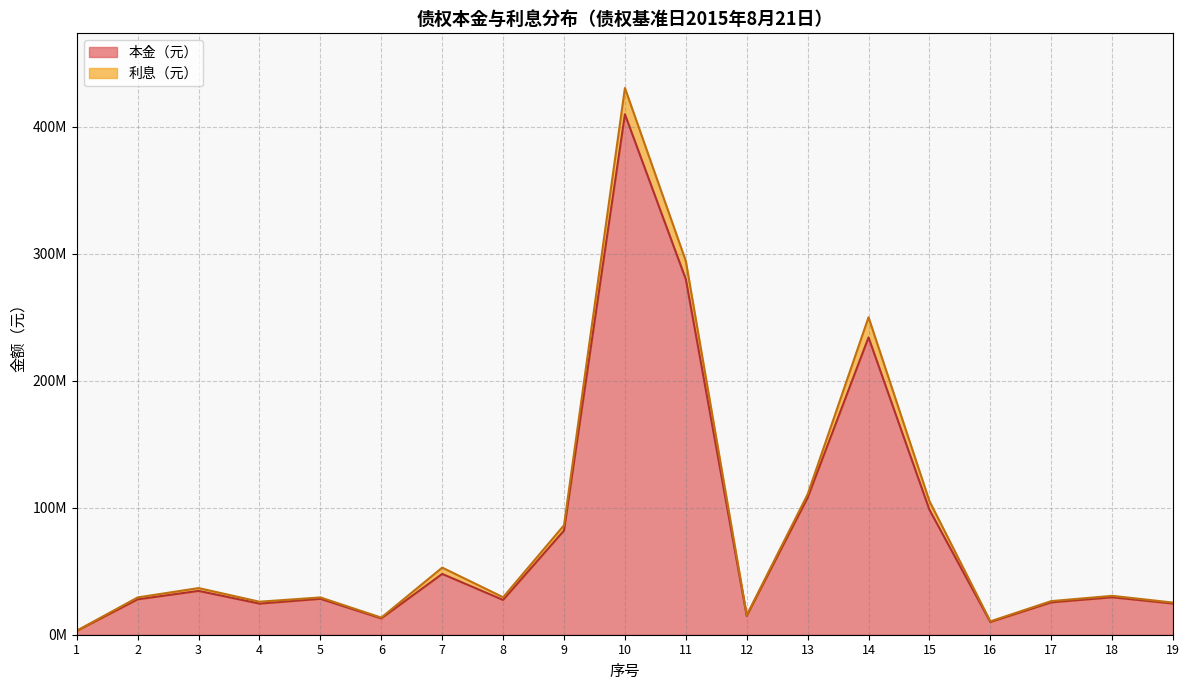

How many interior local peaks (higher than both neighbors) does the data have?

6